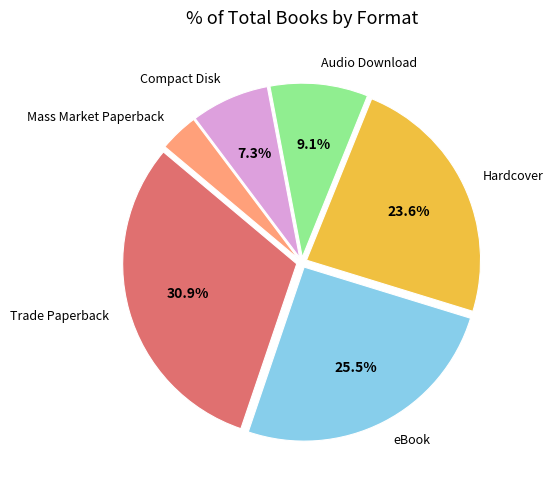

Rank the categories by value from lowest to highest.

Mass Market Paperback, Compact Disk, Audio Download, Hardcover, eBook, Trade Paperback